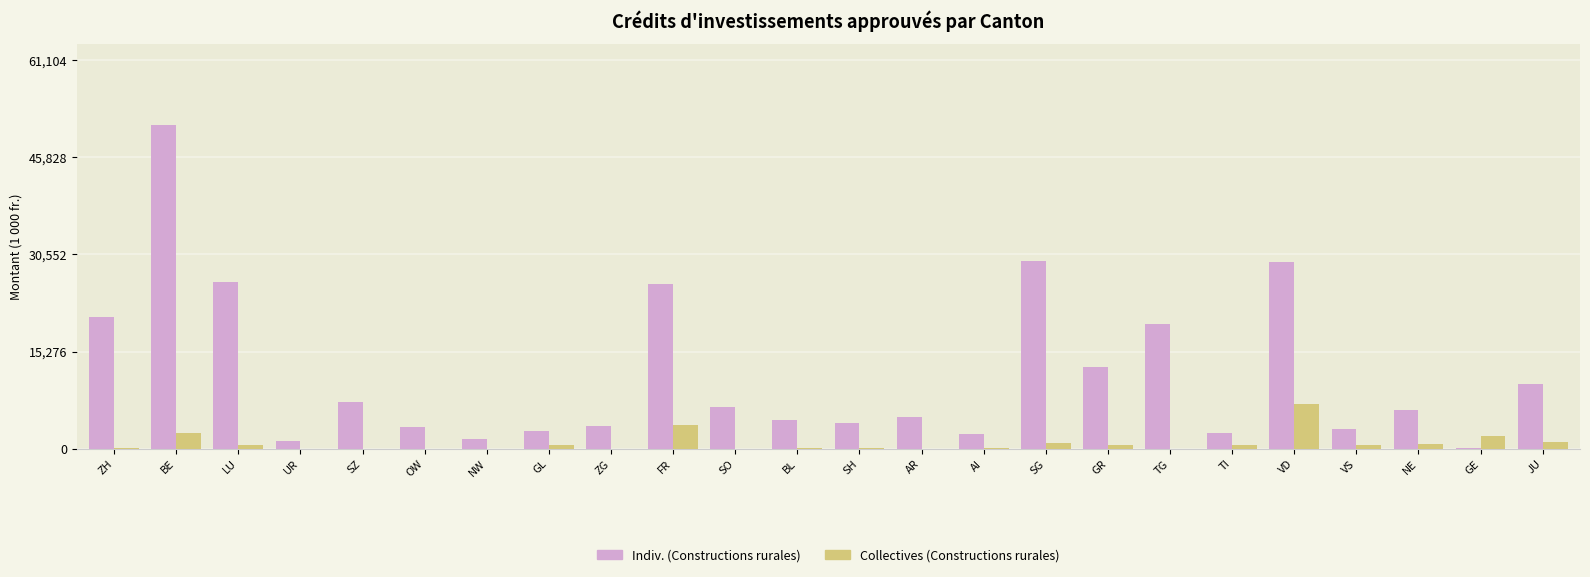

Which label corresponds to the largest value in the chart?

BE